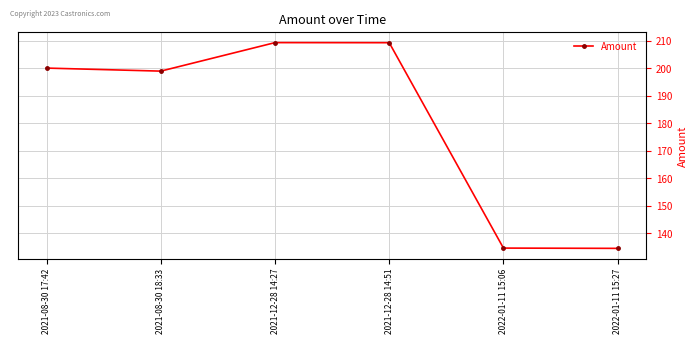

What is the change in value from 2021-08-30 17:42 to 2021-12-28 14:27?

+9.2